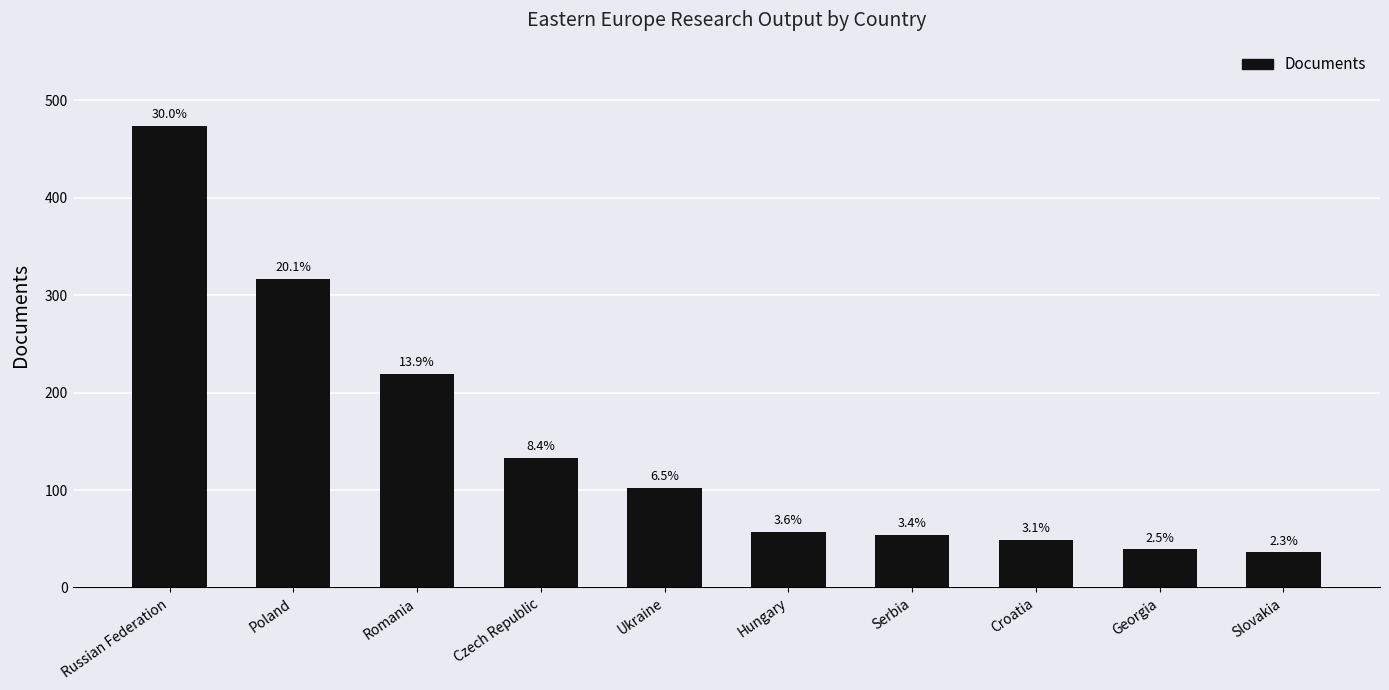

Are the bars horizontal?

No